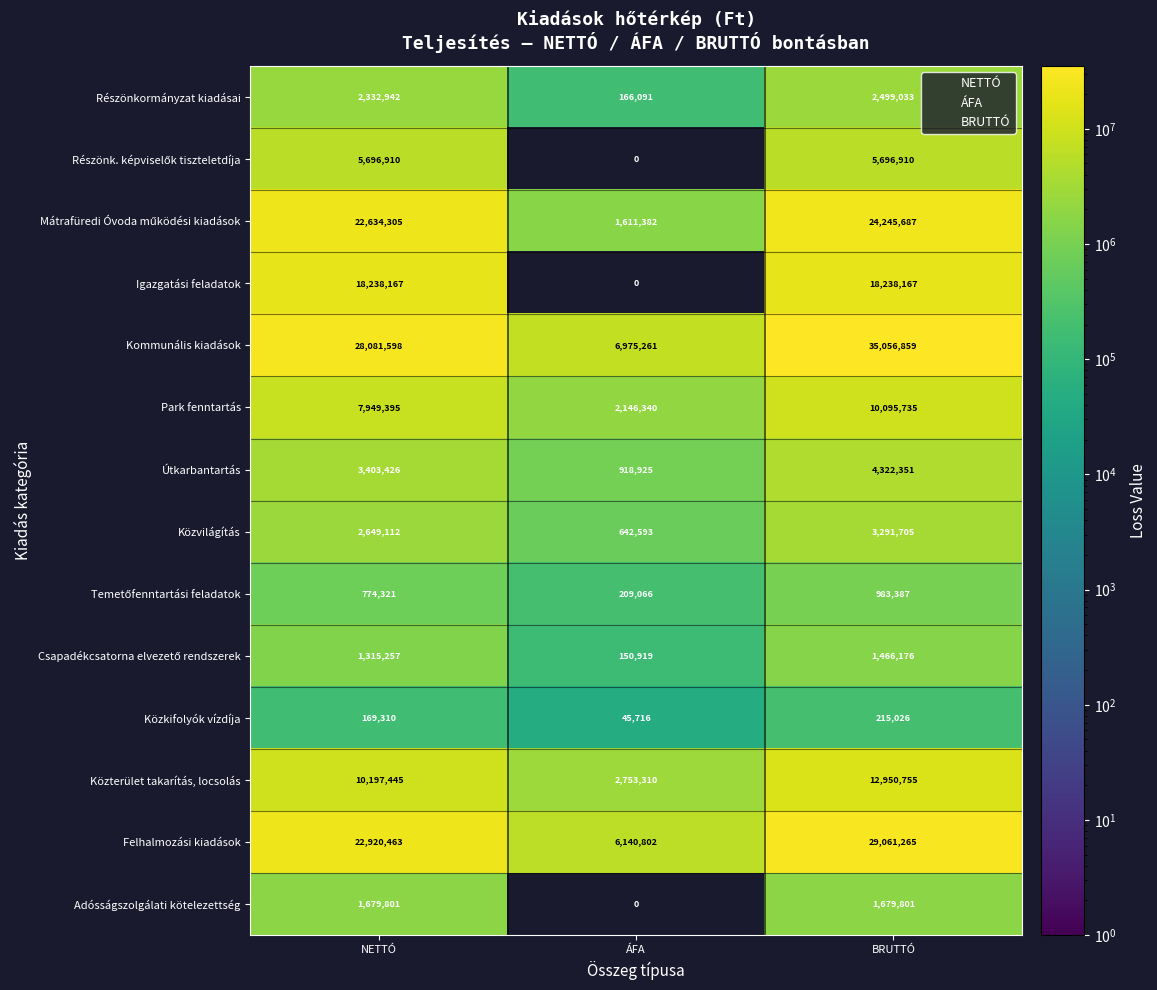

Which category has the lowest value in the Adósságszolgálati kötelezettség series?

ÁFA